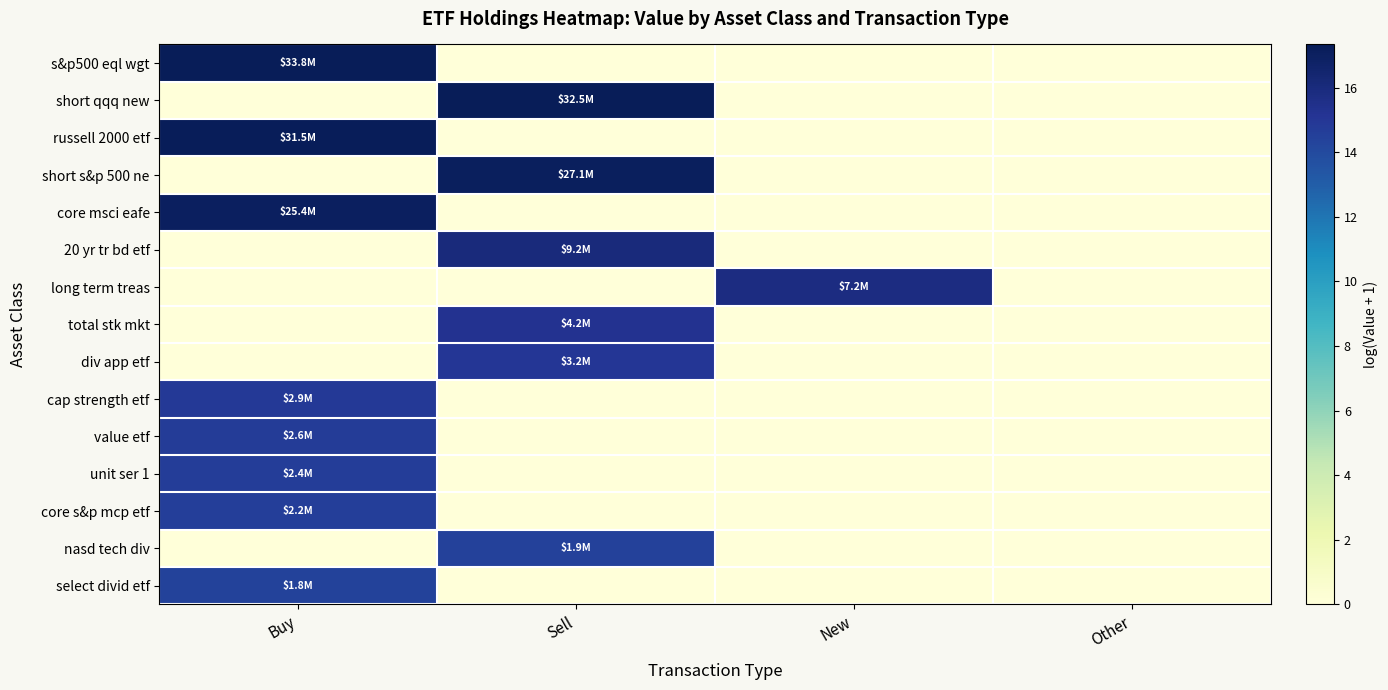

Which label corresponds to the largest value in the chart?

Buy